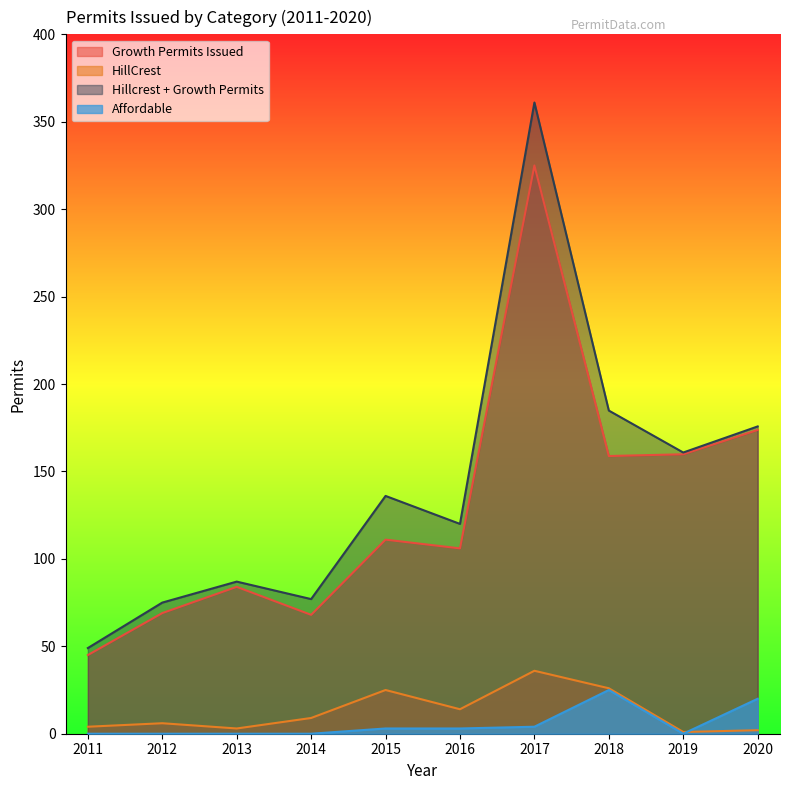

What is the greatest value displayed?

361.0